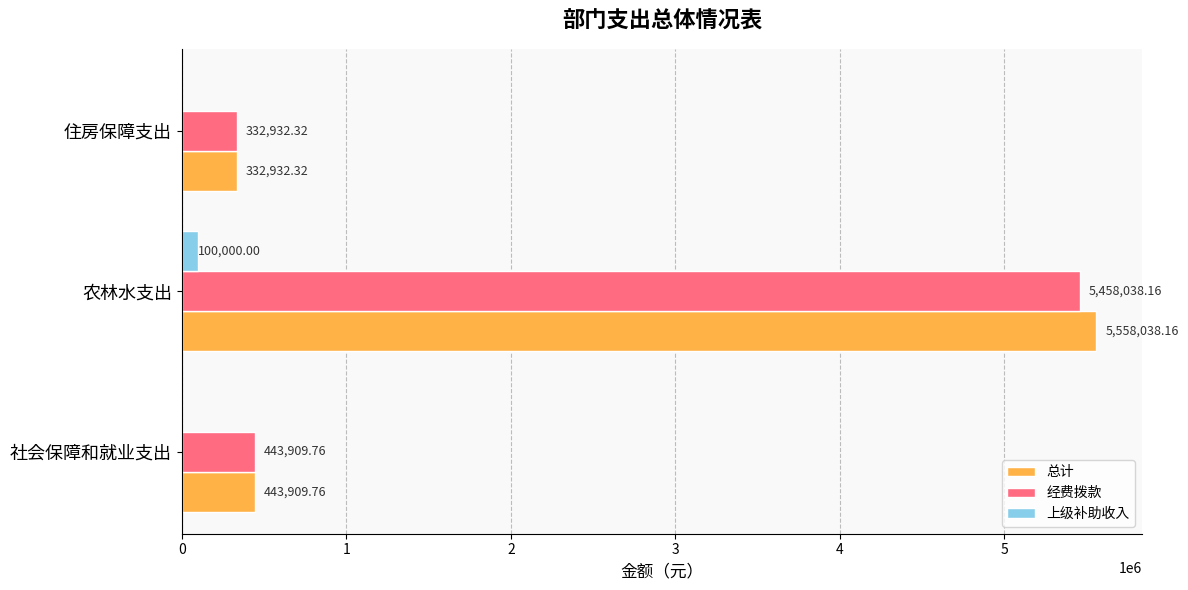

What is the sum of all 总计 values?

6334880.2